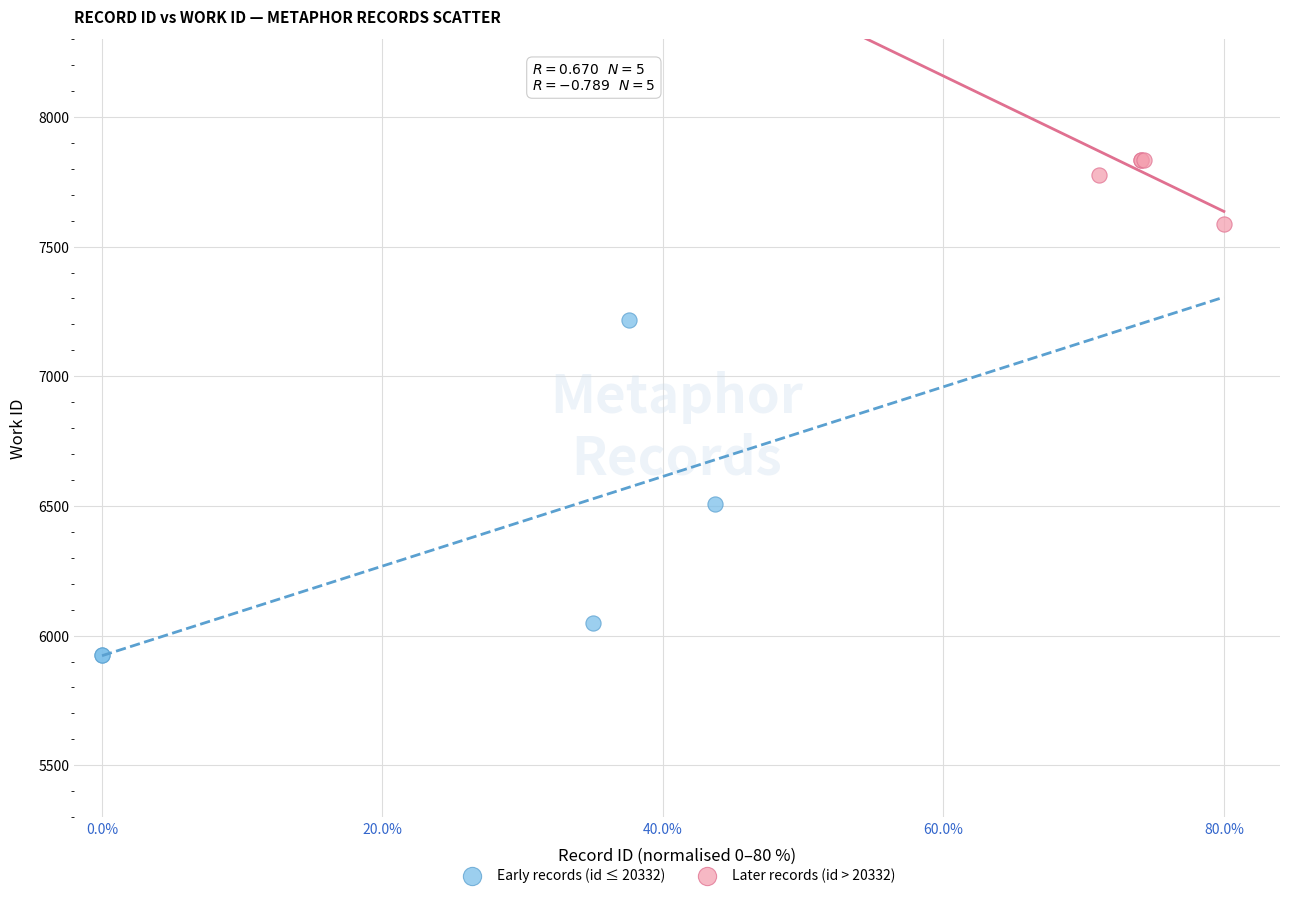

Which series contains the highest Y value?

Later records (id > 20332)